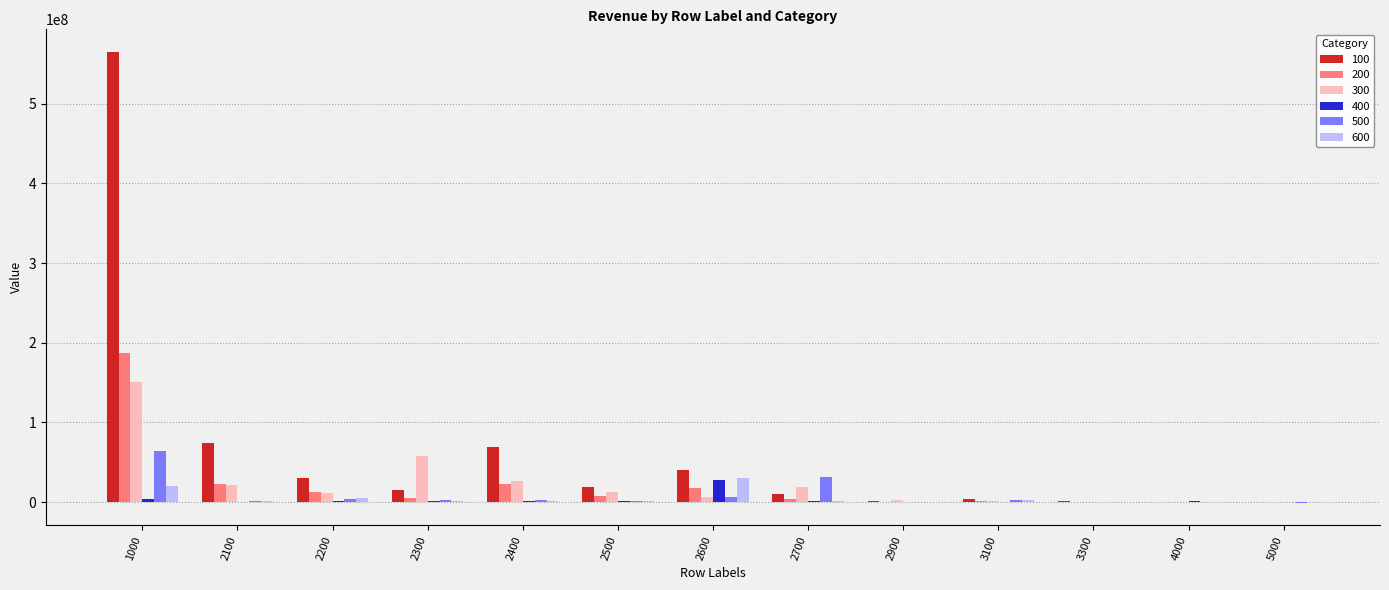

The value of 100 at 5000 is 15207.0. True or false?

True